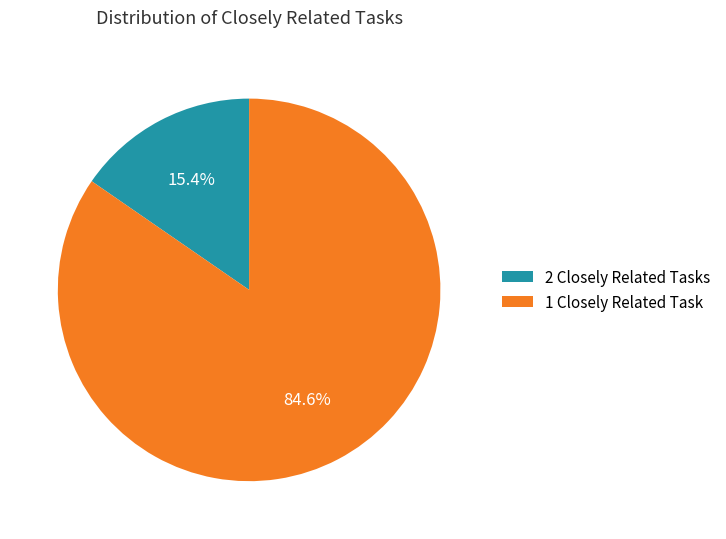

Which category accounts for the majority?

1 Closely Related Task